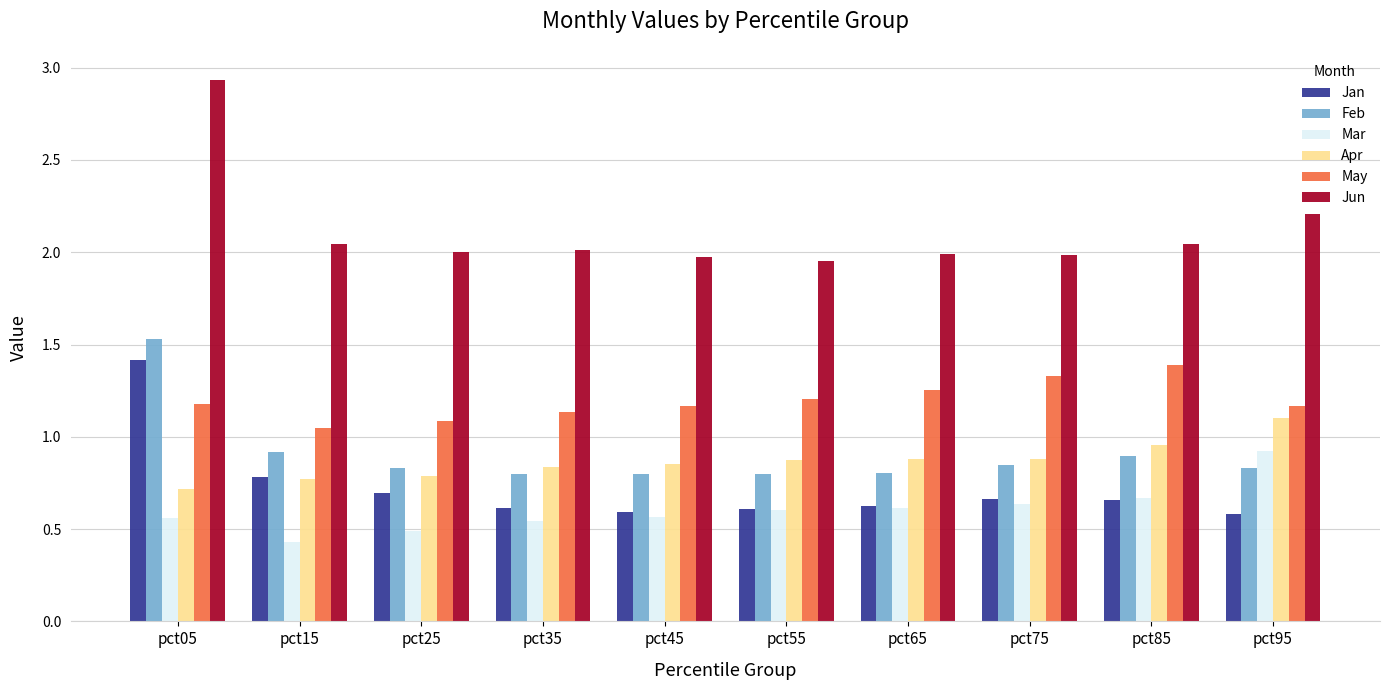

Which series has the widest spread of values?

Jun